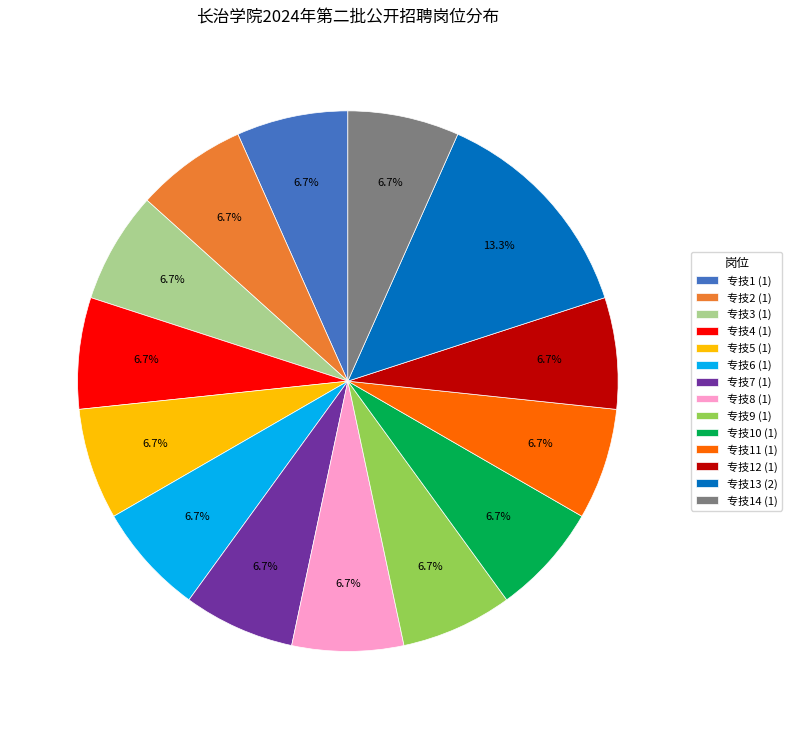

To the nearest percent, what is the difference between the largest and smallest slice percentages?

7%